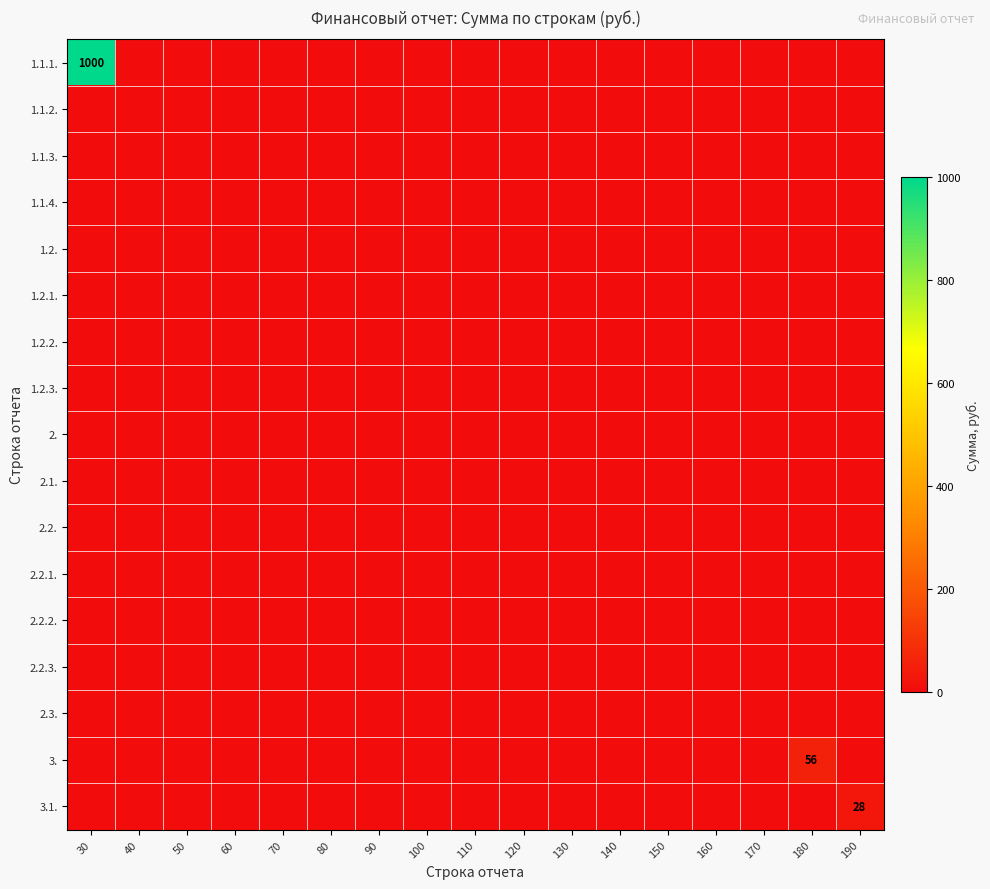

Which series has the largest range (max minus min)?

1.1.1.